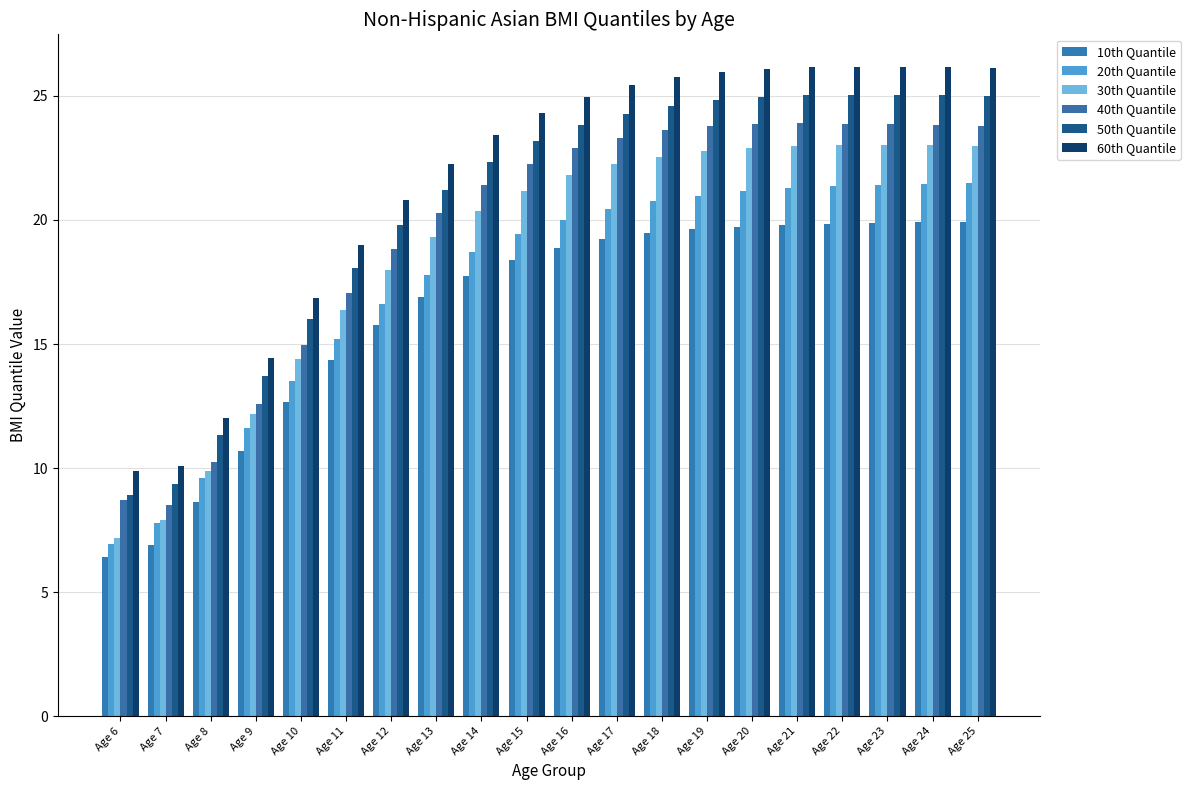

What is the greatest value displayed?

26.2